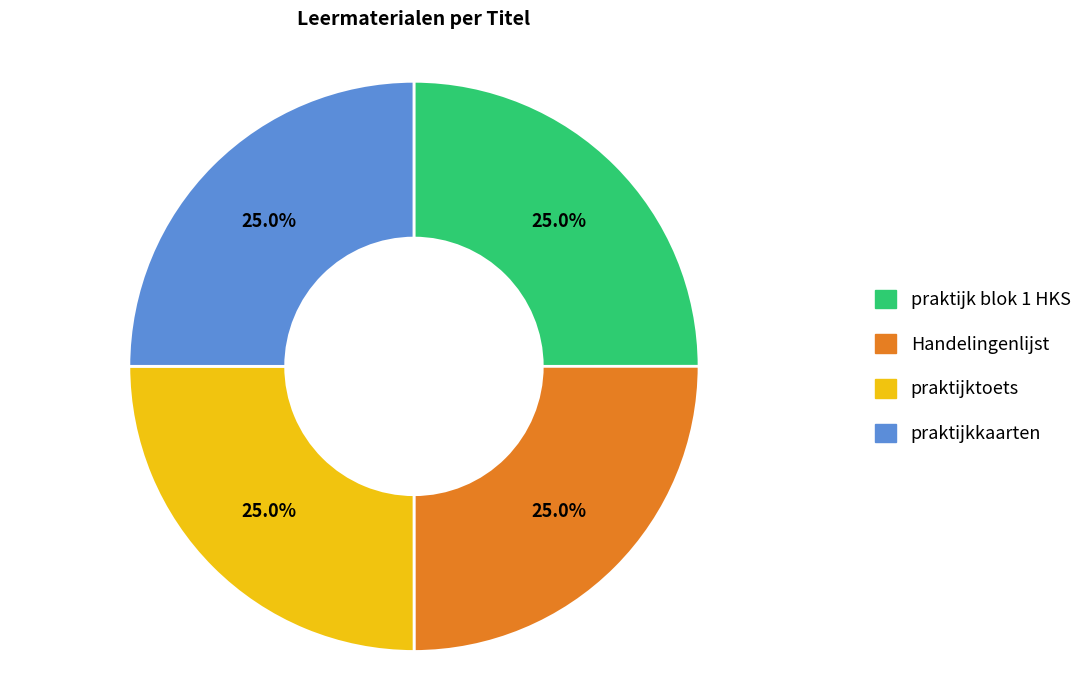

What is the total percentage of Handelingenlijst and praktijktoets?

50.0%